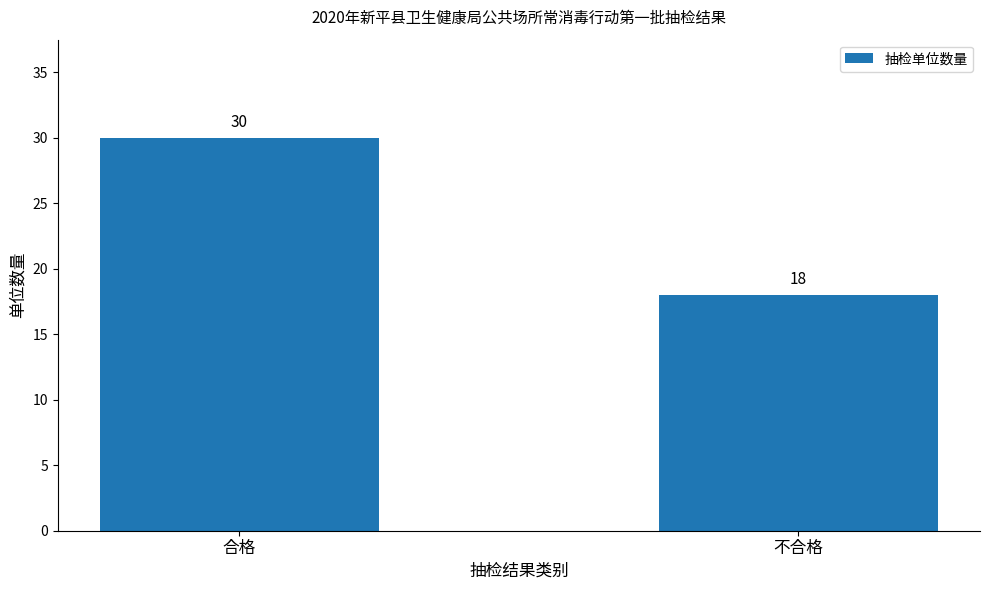

Rank the categories by value from lowest to highest.

不合格, 合格